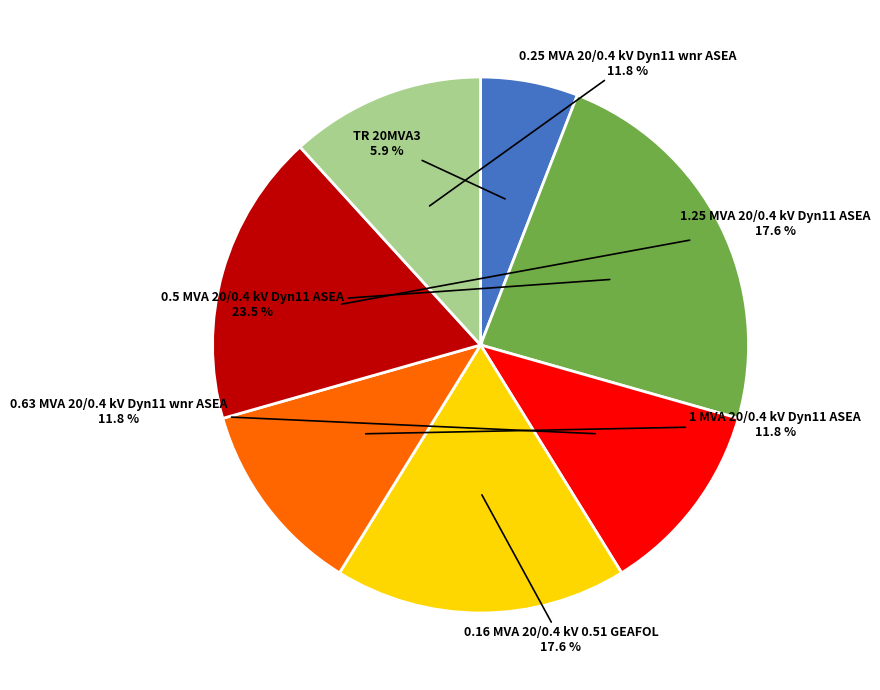

To the nearest percent, what percentage of the pie is 1.25 MVA 20/0.4 kV Dyn11 ASEA?

18%